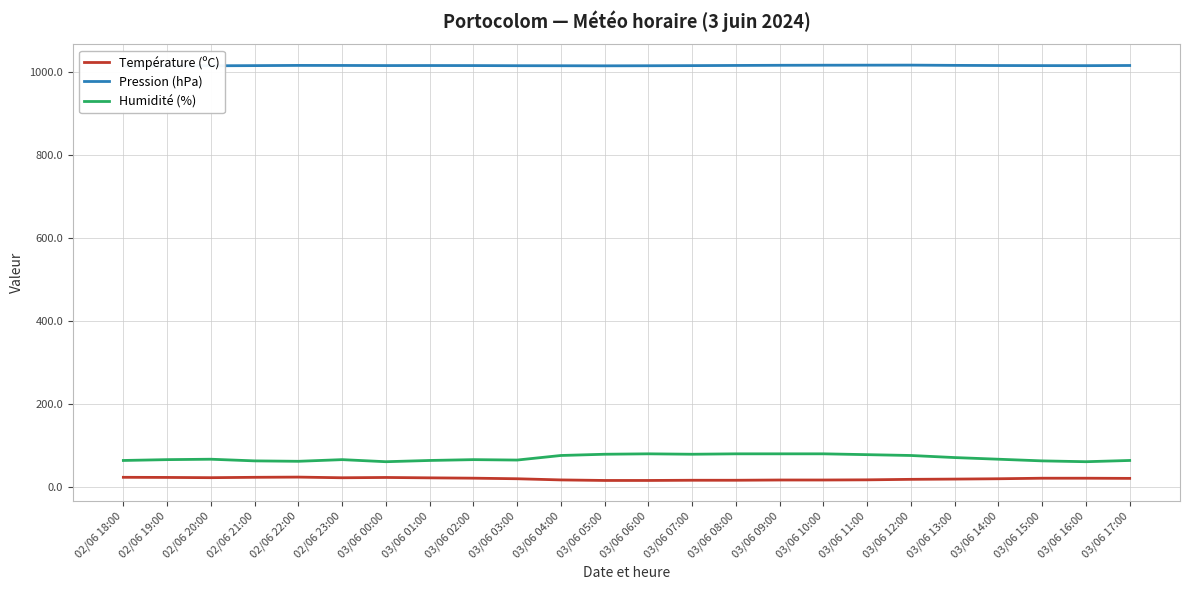

Rank the series by their maximum value, from lowest to highest.

Température (ºC), Humidité (%), Pression (hPa)